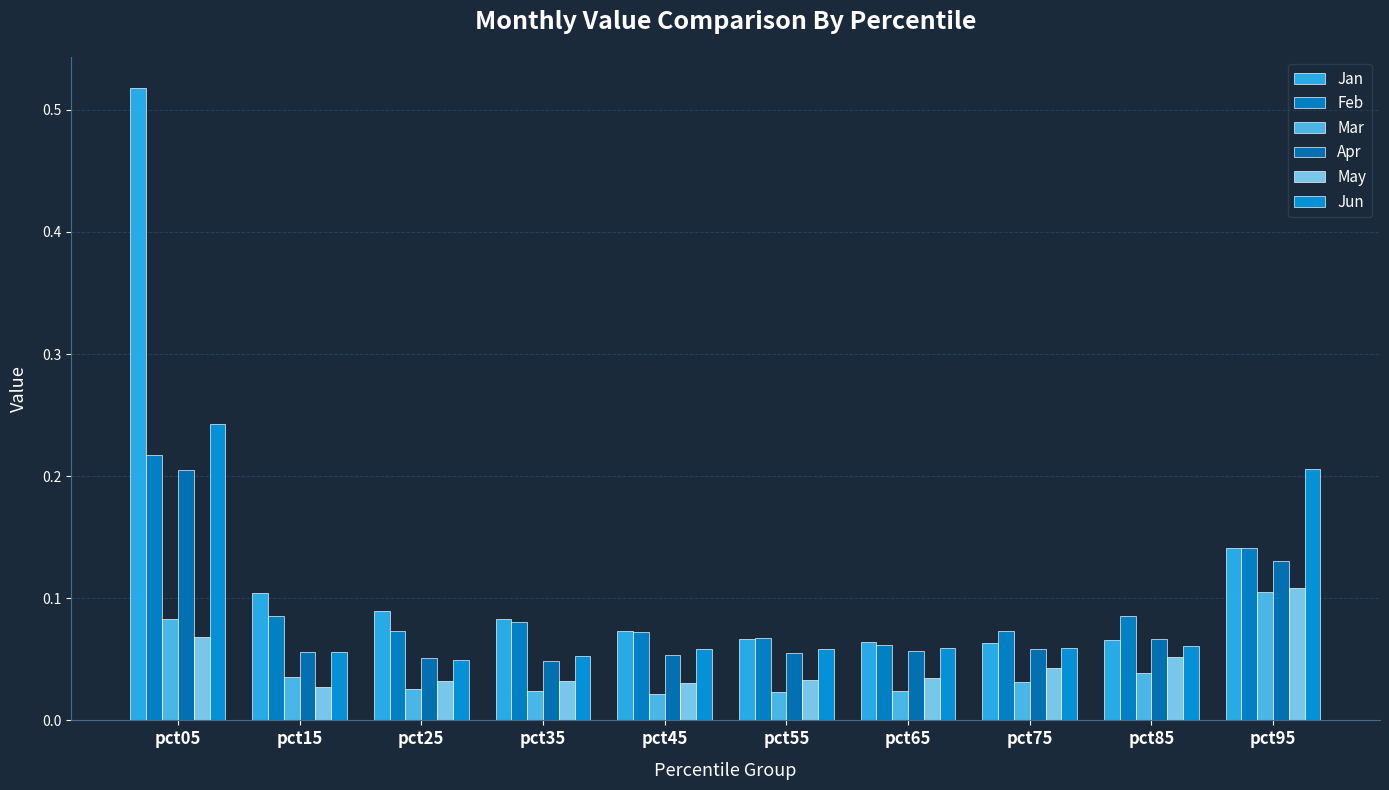

What is the difference between the second highest and minimum values in the Jan series?

0.1